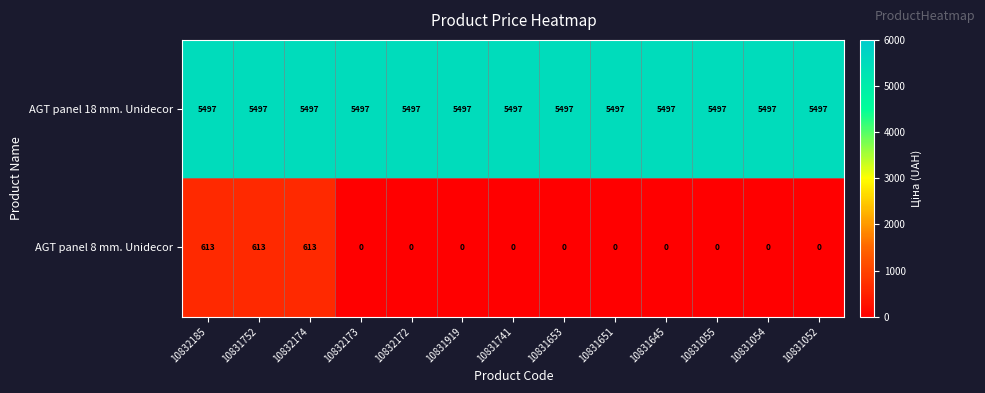

What is the difference between the second highest and second lowest values in the AGT panel 8 mm. Unidecor series?

613